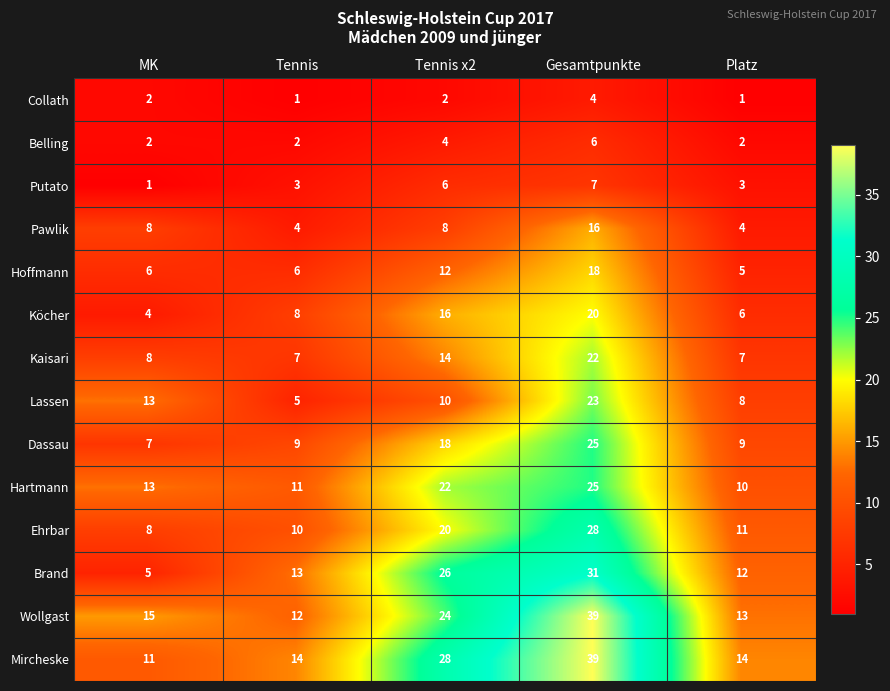

Is it true that Brand equals 13 at Tennis?

True